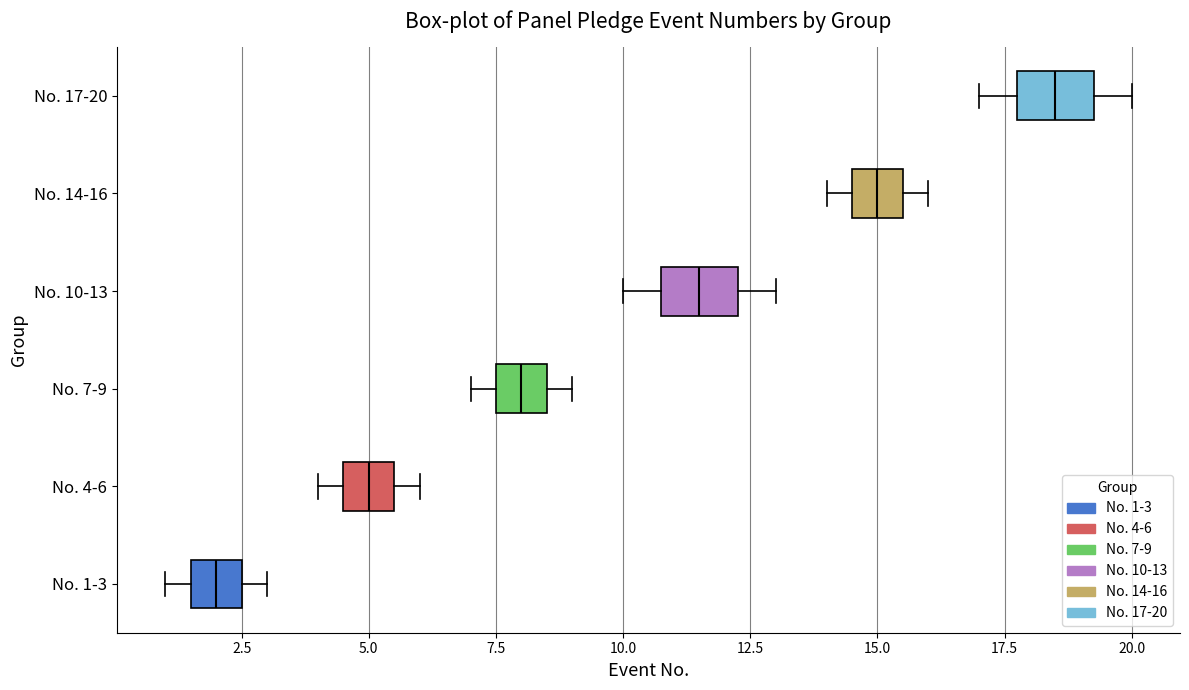

Where is the left edge of the box for No. 10-13 on the x-axis? The values are not printed on the chart, so give them approximately, as read against the axis.

11.0